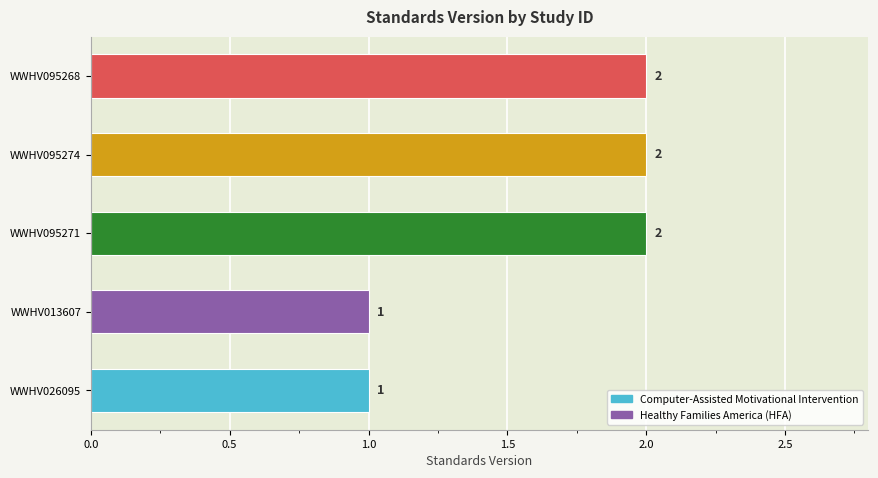

Between WWHV095268 and WWHV013607, which is larger?

WWHV095268